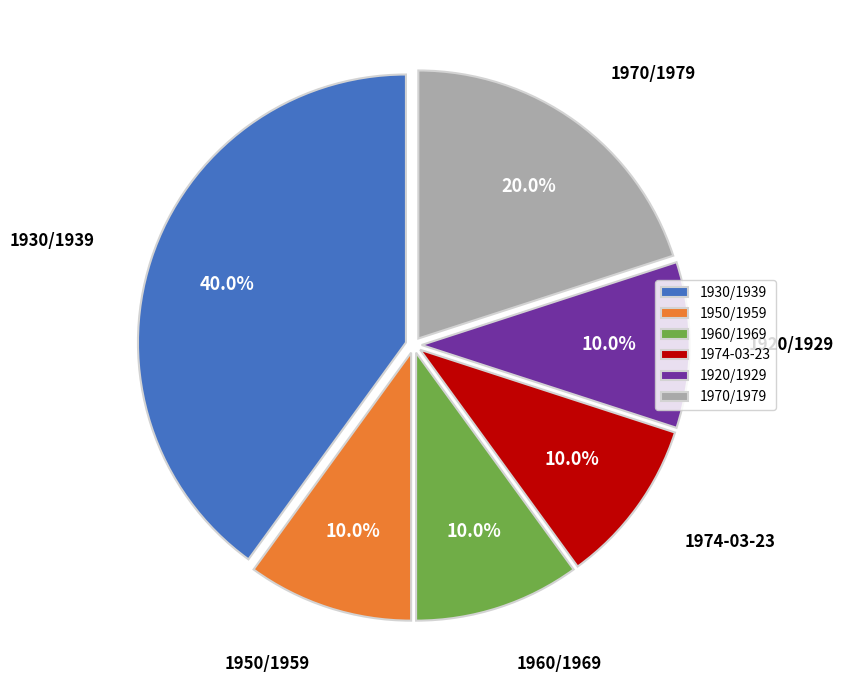

Does any single category account for the majority?

No